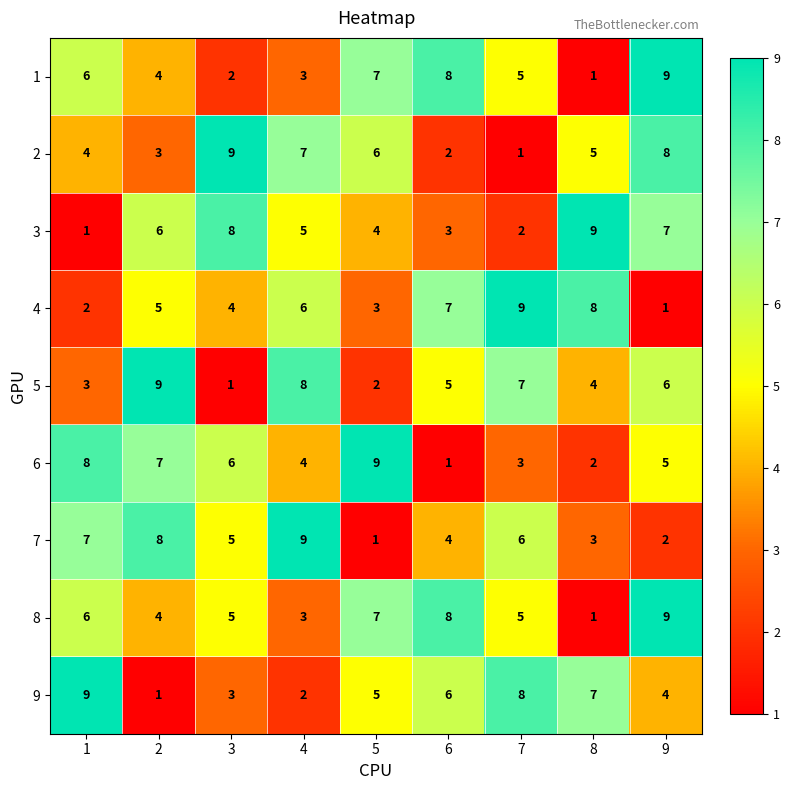

What is the difference between the highest and lowest values at 1?

8